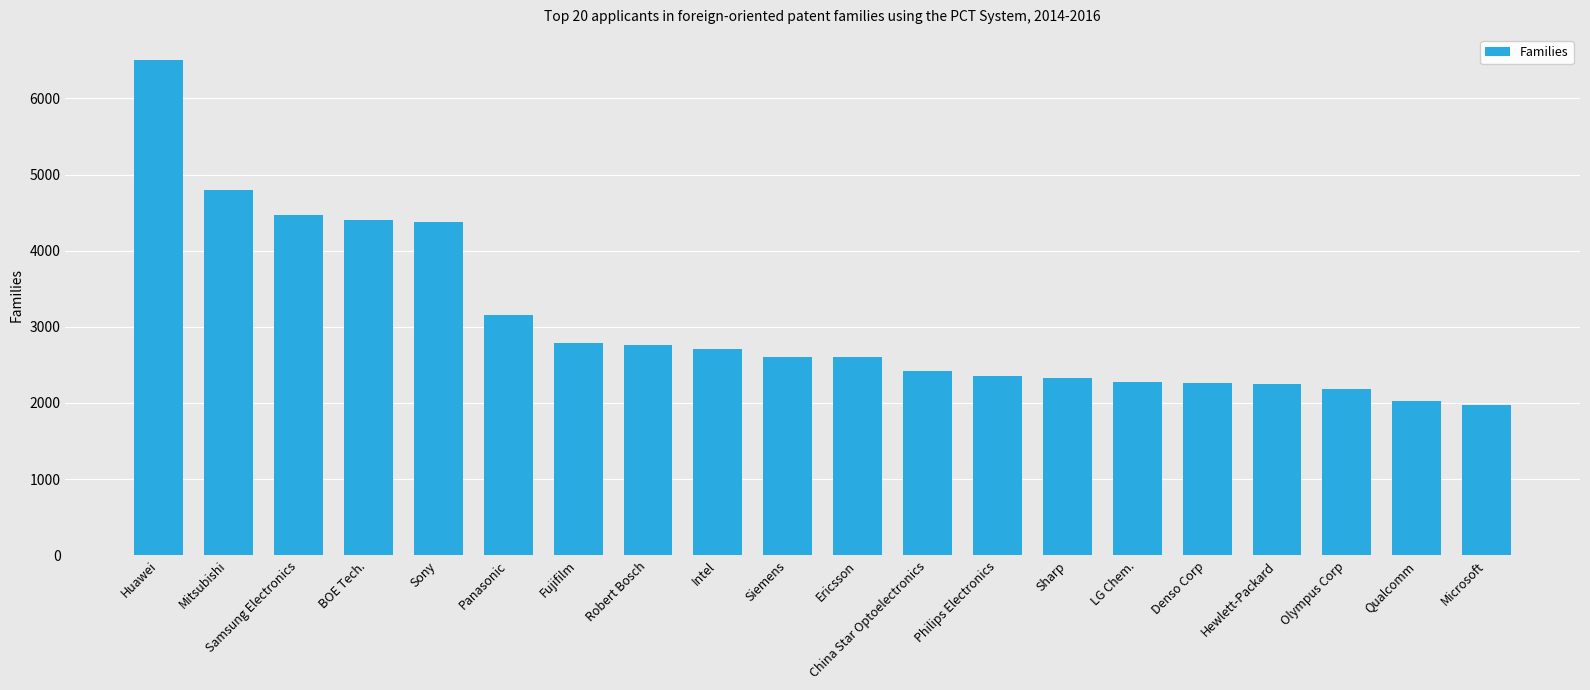

What is the average value?

3062